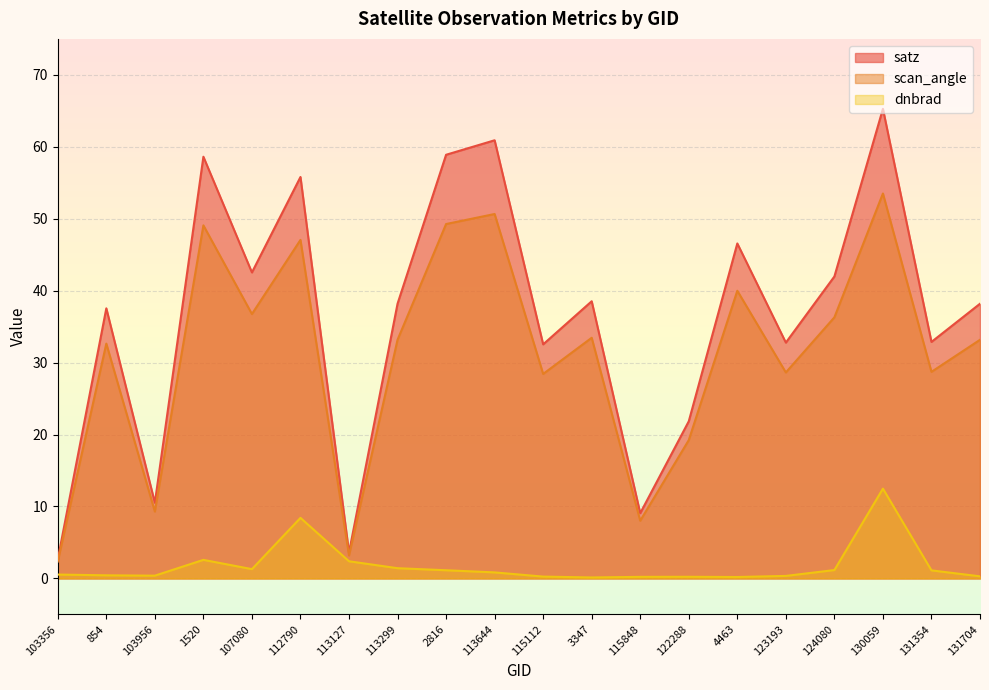

Rank the series by their maximum value, from highest to lowest.

satz, scan_angle, dnbrad